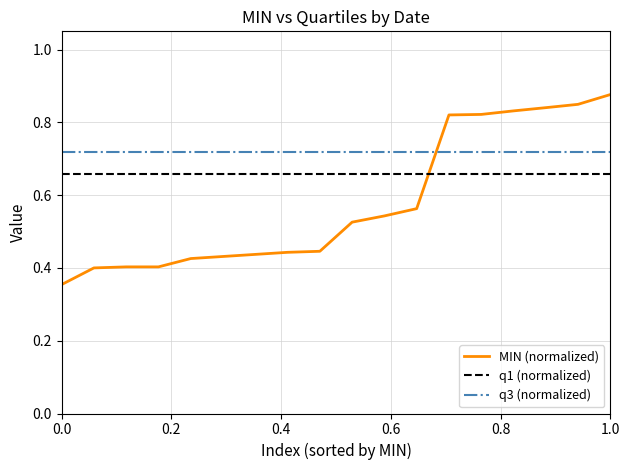

Rank the series by their average value, from lowest to highest.

MIN (normalized), q1 (normalized), q3 (normalized)